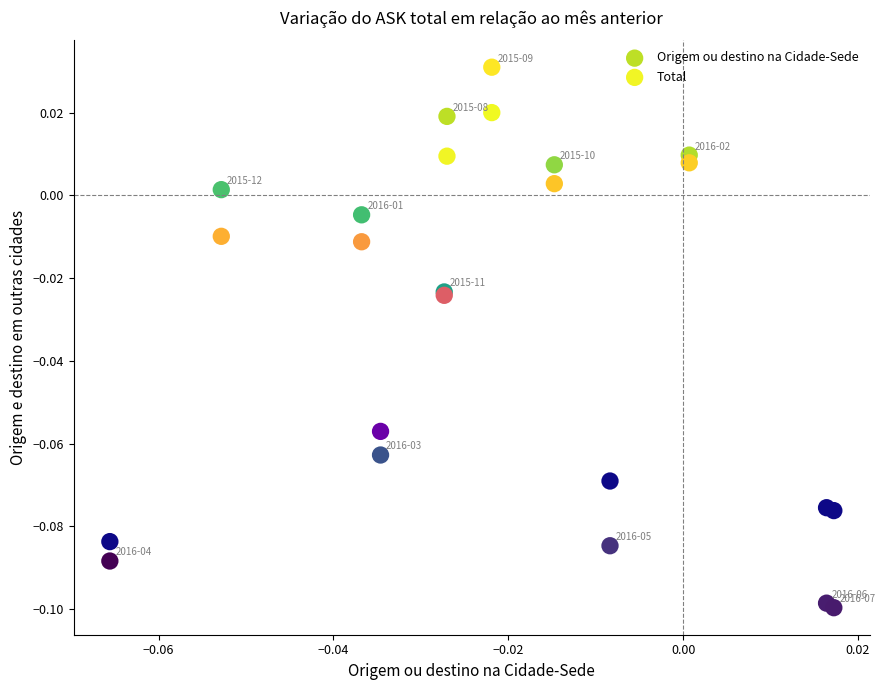

Which series reaches the maximum Y coordinate?

Origem ou destino na Cidade-Sede